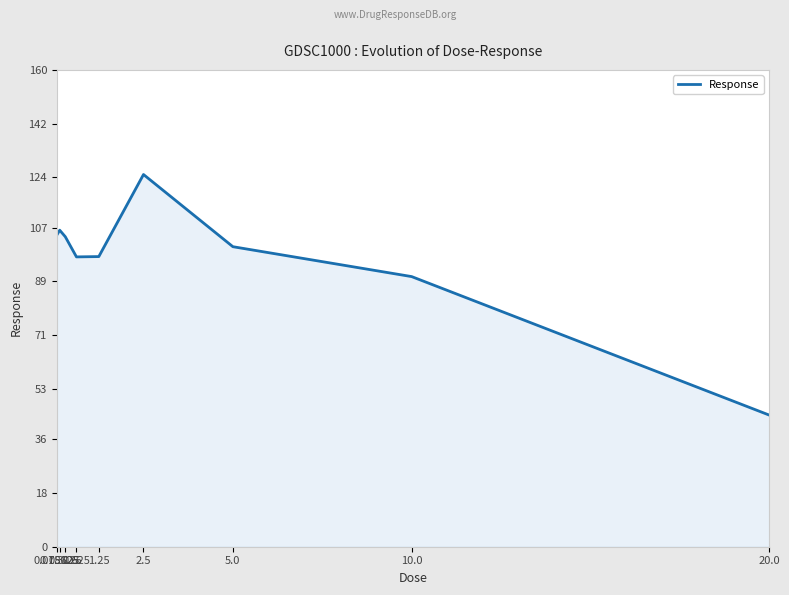

What is the greatest value displayed?

124.9